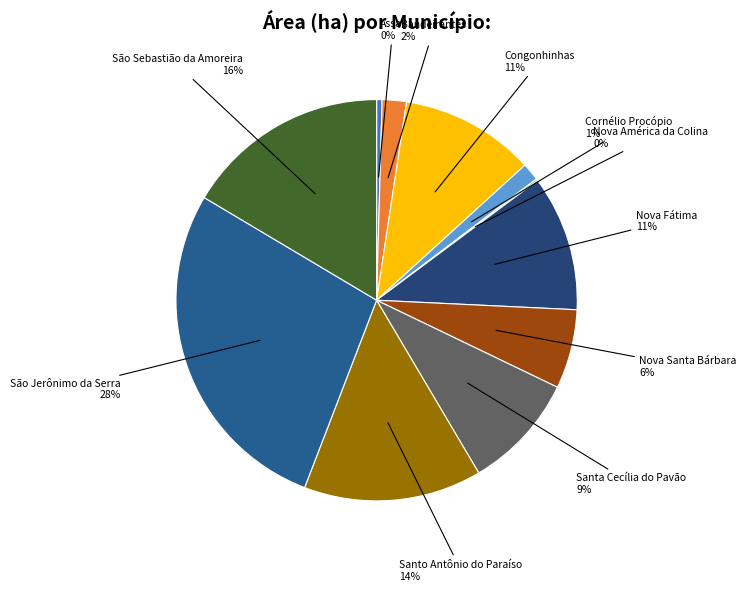

How many slices are in this pie chart?

11